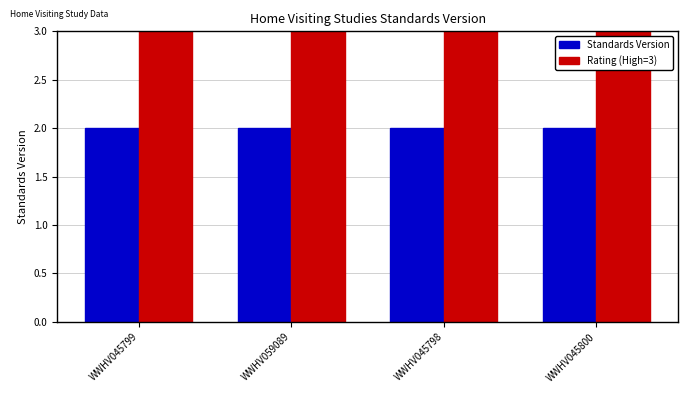

True or false: Rating (High=3) has a value of 3 at WWHV059089.

True